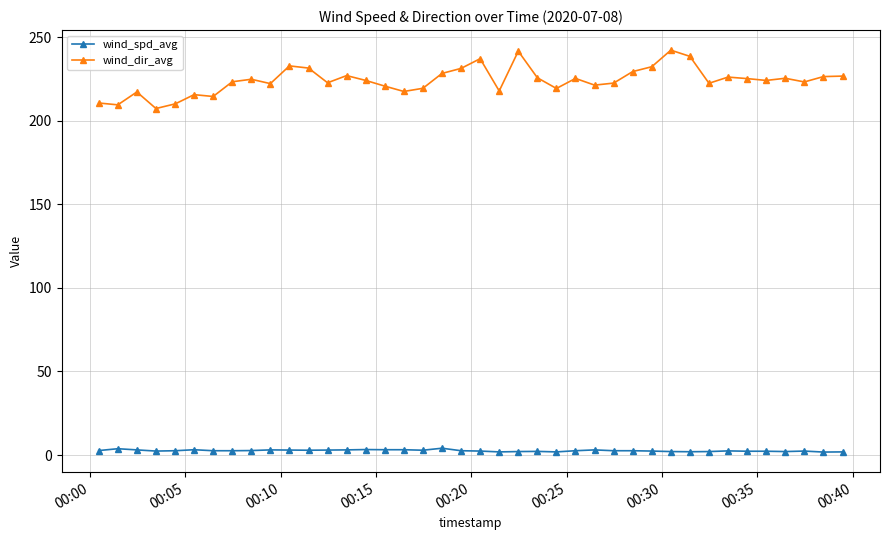

True or false: wind_spd_avg has more than 1 points higher than both neighbors.

True